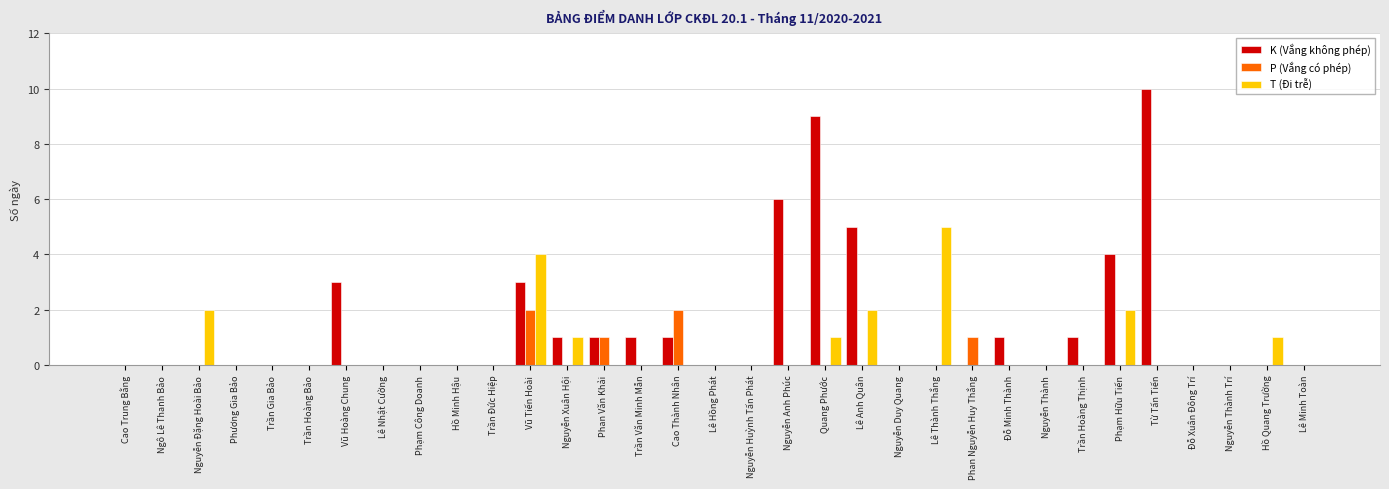

Which label corresponds to the largest value in the chart?

Từ Tấn Tiến